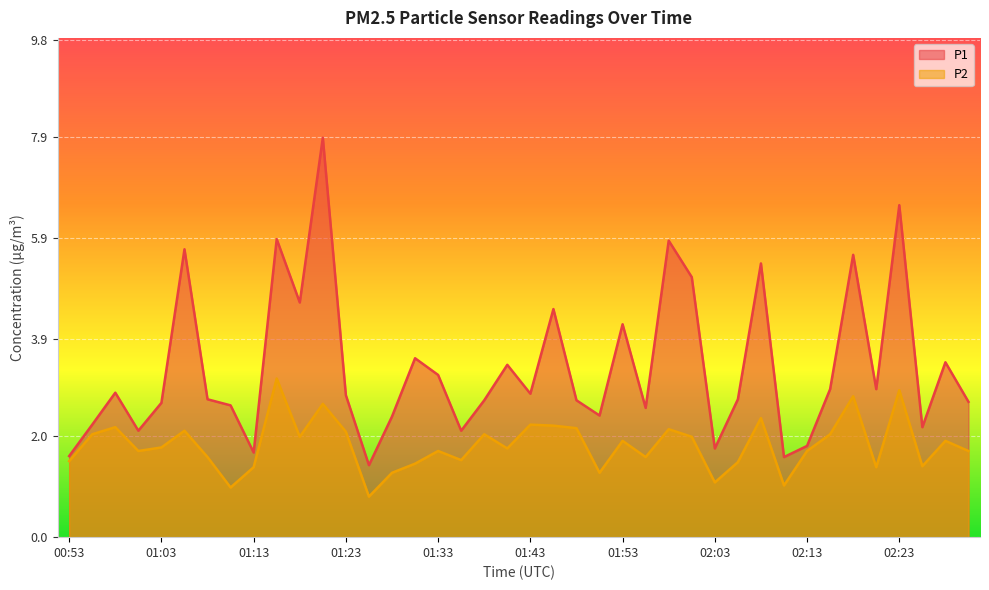

Does the chart display data point markers on the line(s)?

No